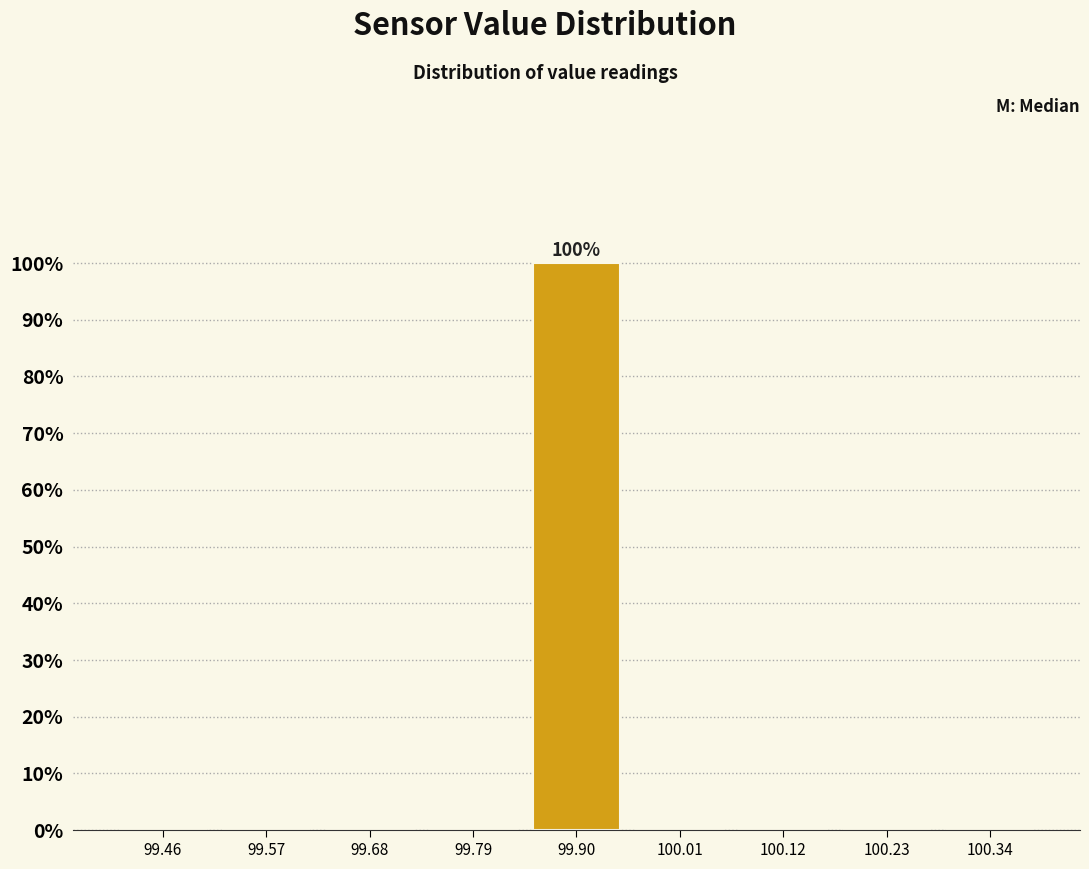

Which range on the x-axis has the tallest bar?

99.84 to 99.96